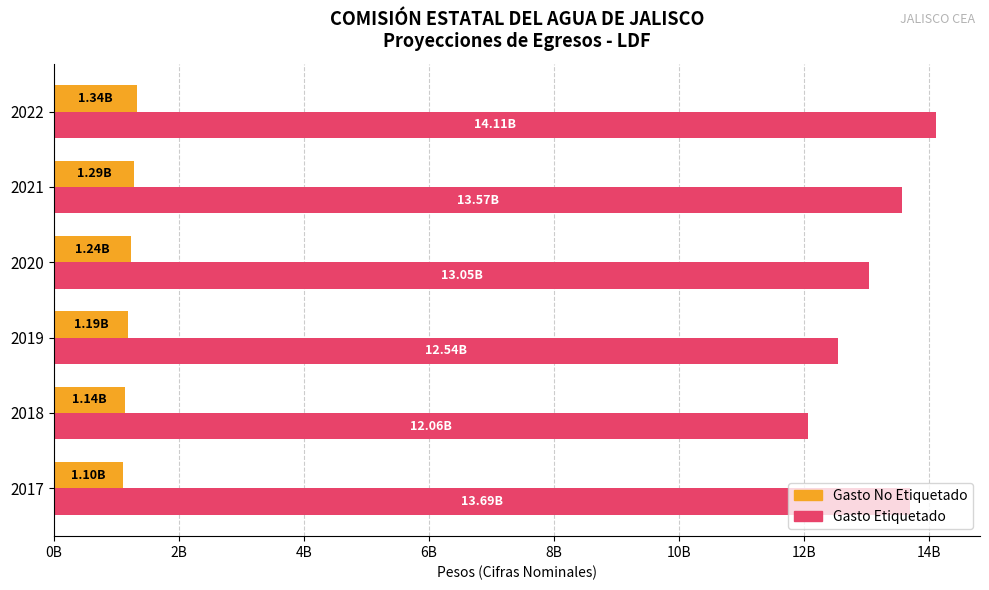

What are all the series names shown in the legend?

Gasto No Etiquetado, Gasto Etiquetado